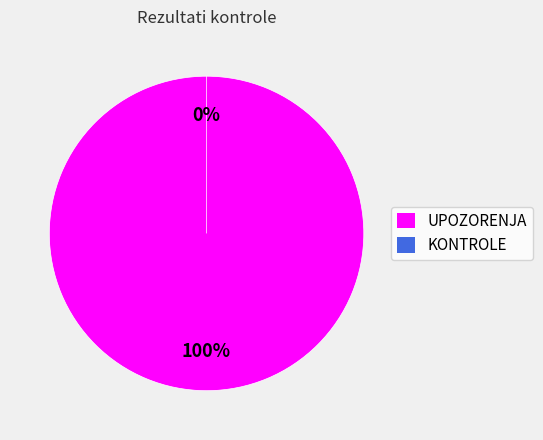

What percentage is the UPOZORENJA slice, to the nearest percent?

100%